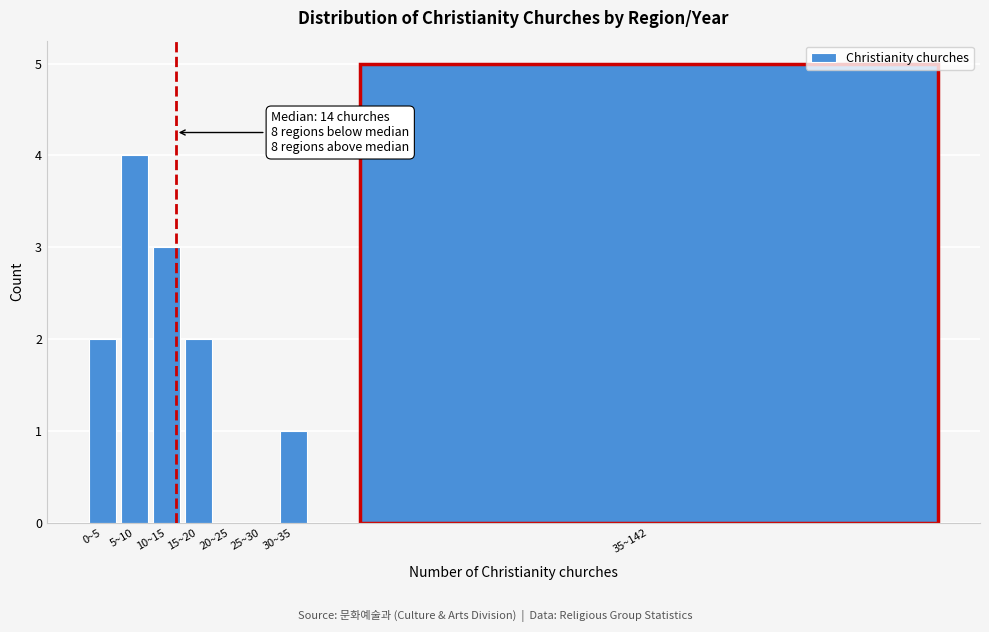

Reading right to left, transcribe all the data shown in this chart.

35~142=5	30~35=1	25~30=0	20~25=0	15~20=2	10~15=3	5~10=4	0~5=2